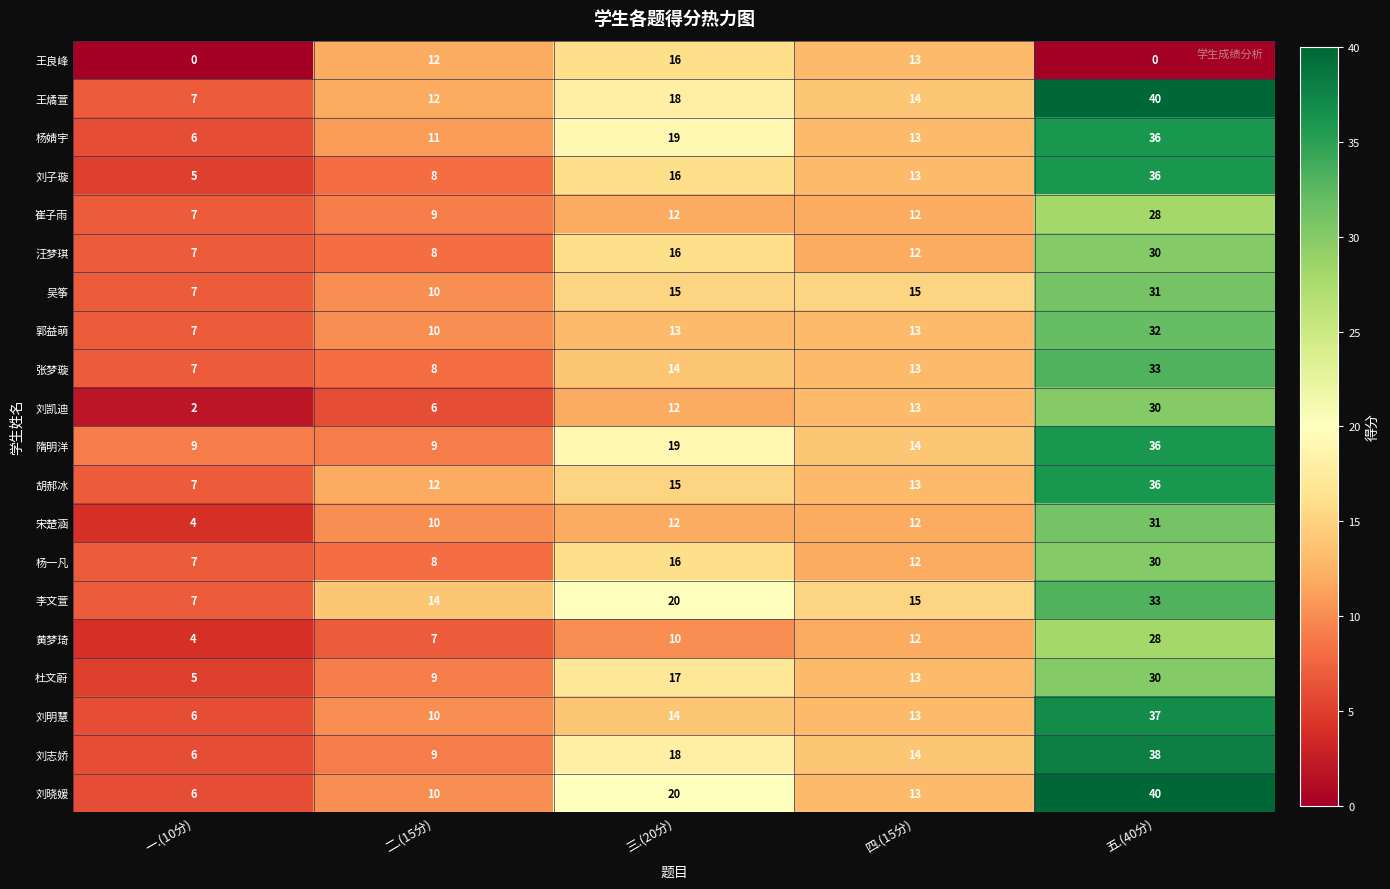

How many series are shown in this chart?

20